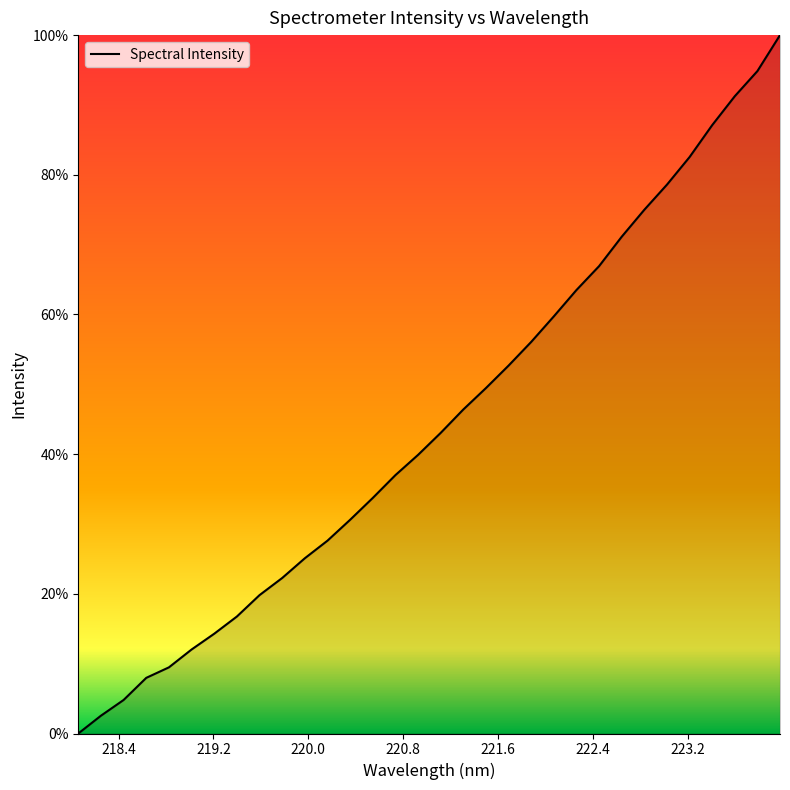

Does the chart have visible grid lines?

No